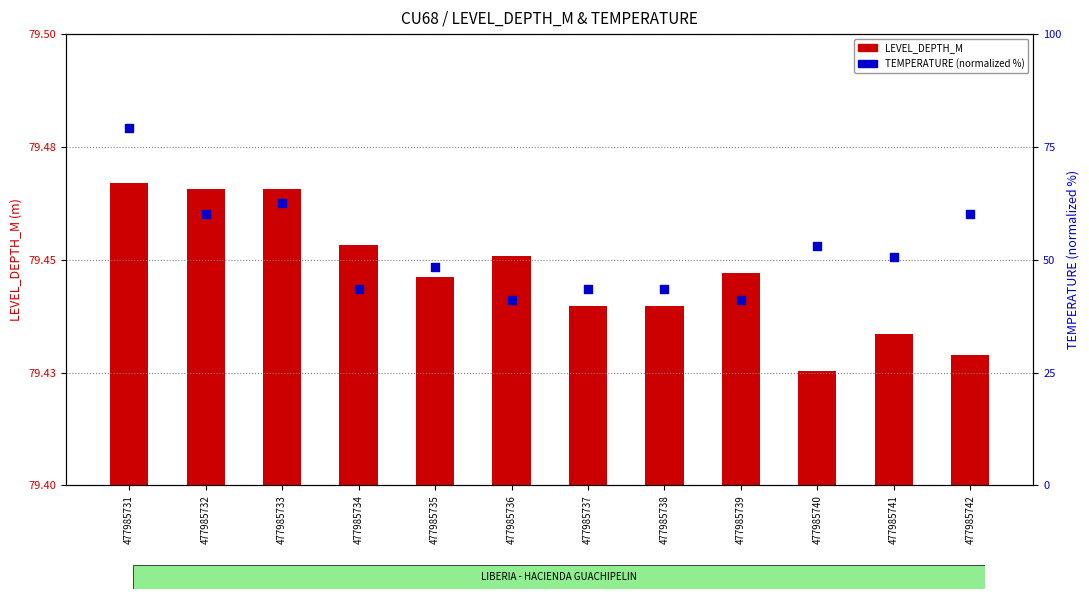

Which series contains the lowest Y value?

LEVEL_DEPTH_M